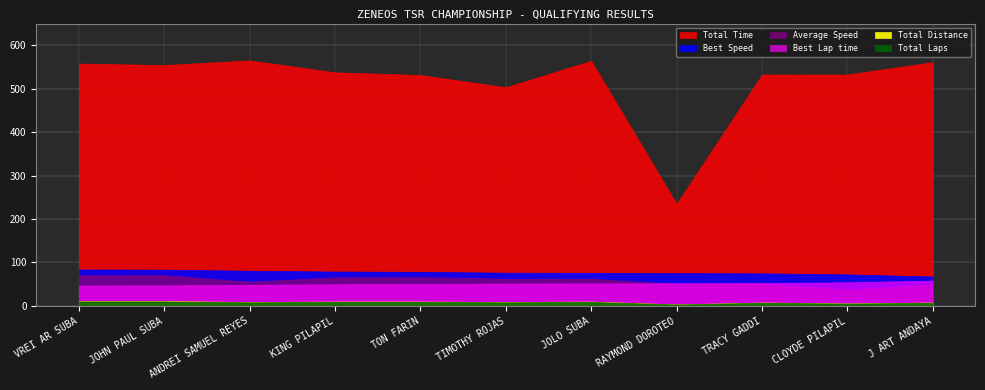

How many series are shown in this chart?

6